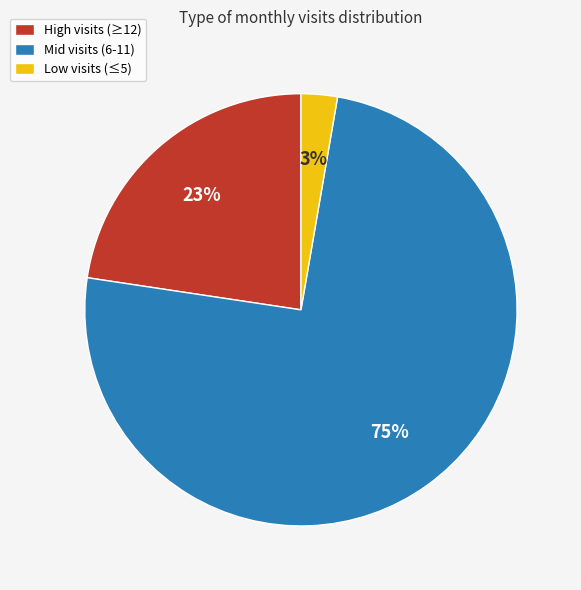

How many slices are in this pie chart?

3